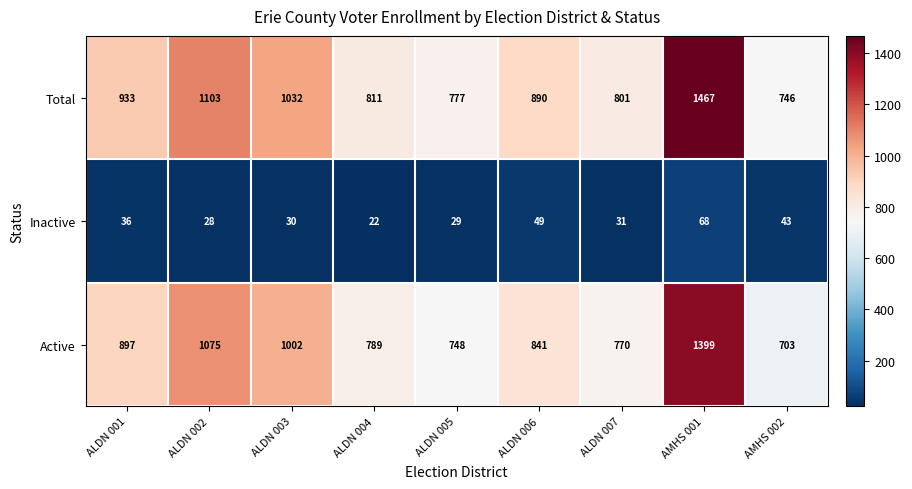

Which series has the widest spread of values?

Total